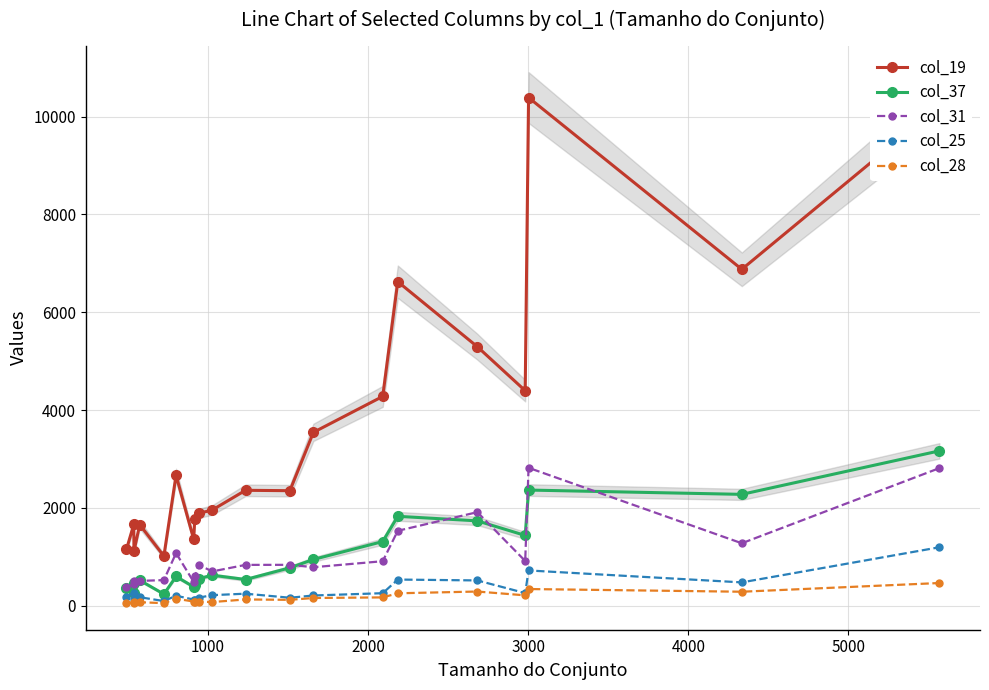

True or false: col_25 and col_28 intersect in this chart.

False